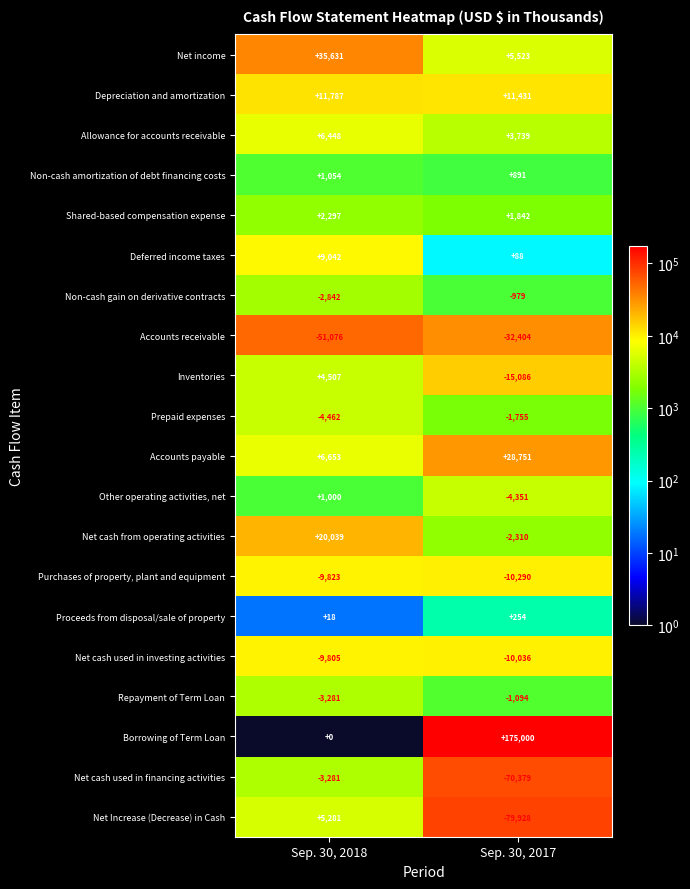

The value of Net cash from operating activities at Sep. 30, 2018 is 20039. True or false?

True